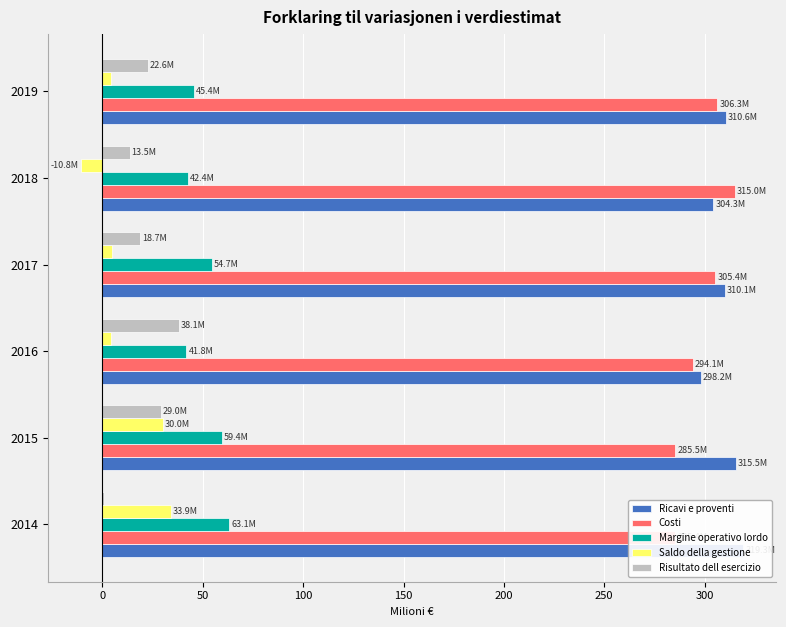

Which series has the largest range (max minus min)?

Saldo della gestione